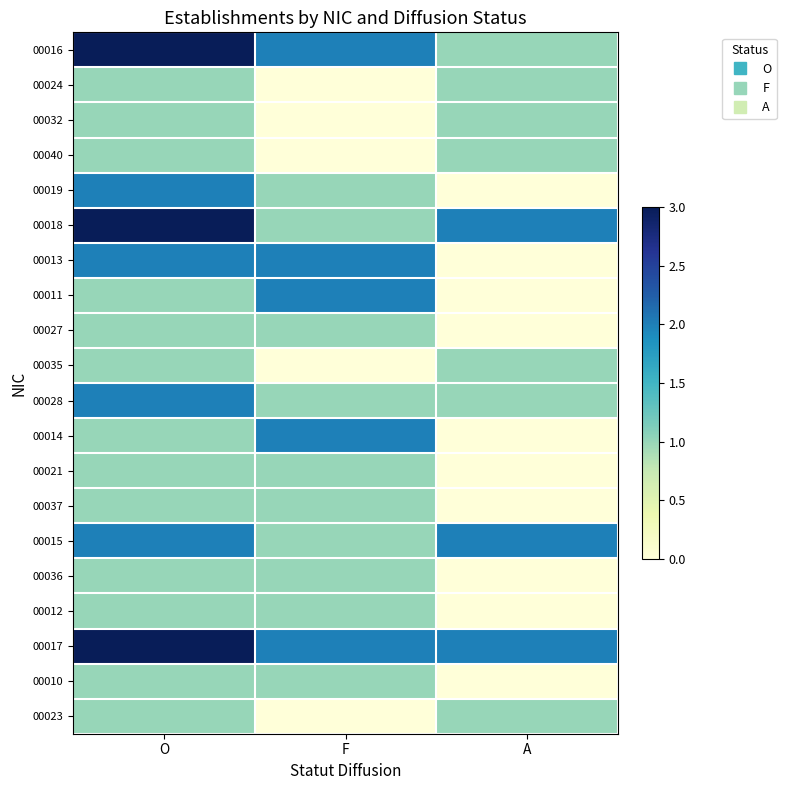

Count the number of categories in the chart.

3